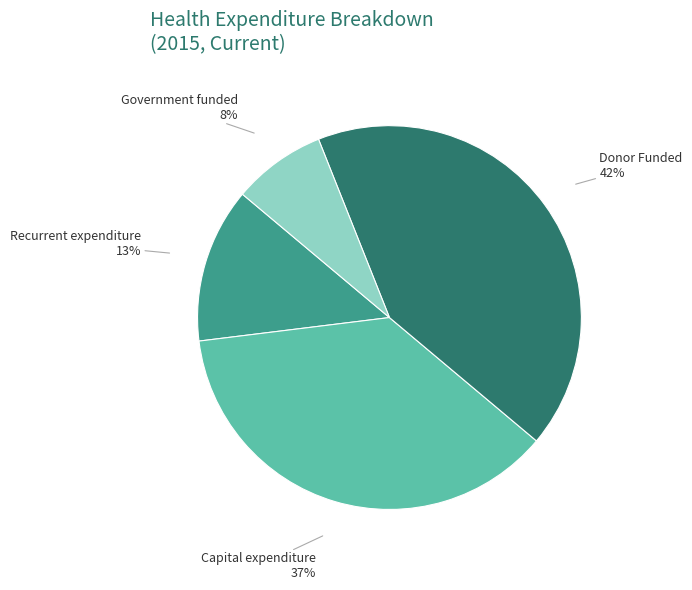

Does Government funded account for over 50% of the chart?

No